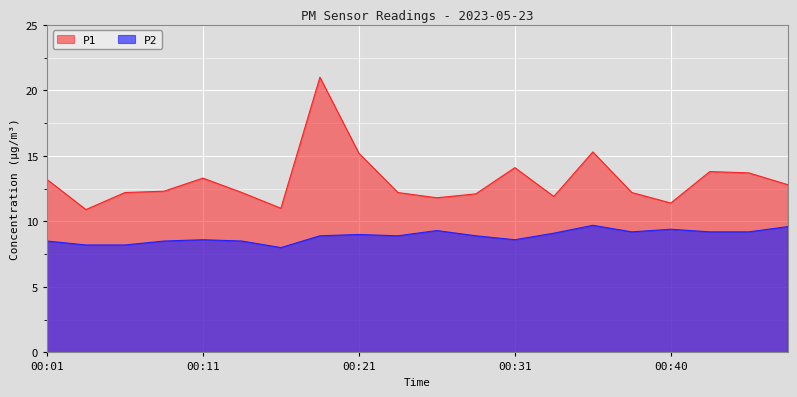

At 00:40, list the series in order from smallest to largest.

P2, P1